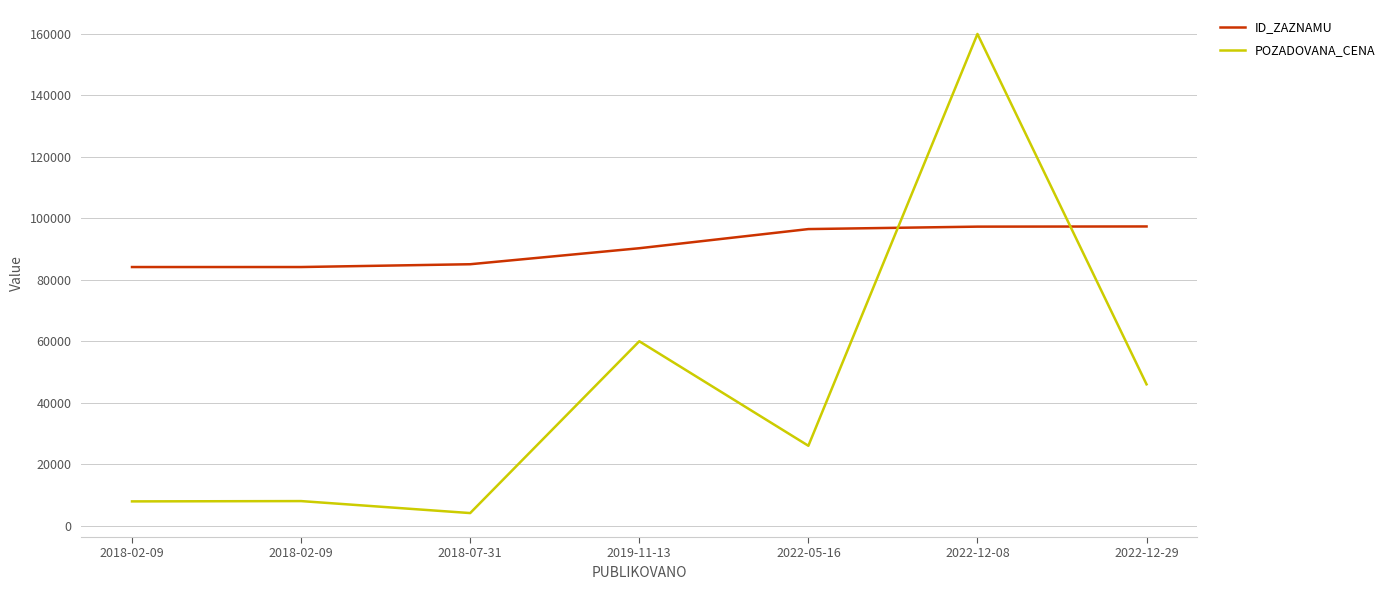

At which category does the chart reach its minimum across all series?

2018-07-31